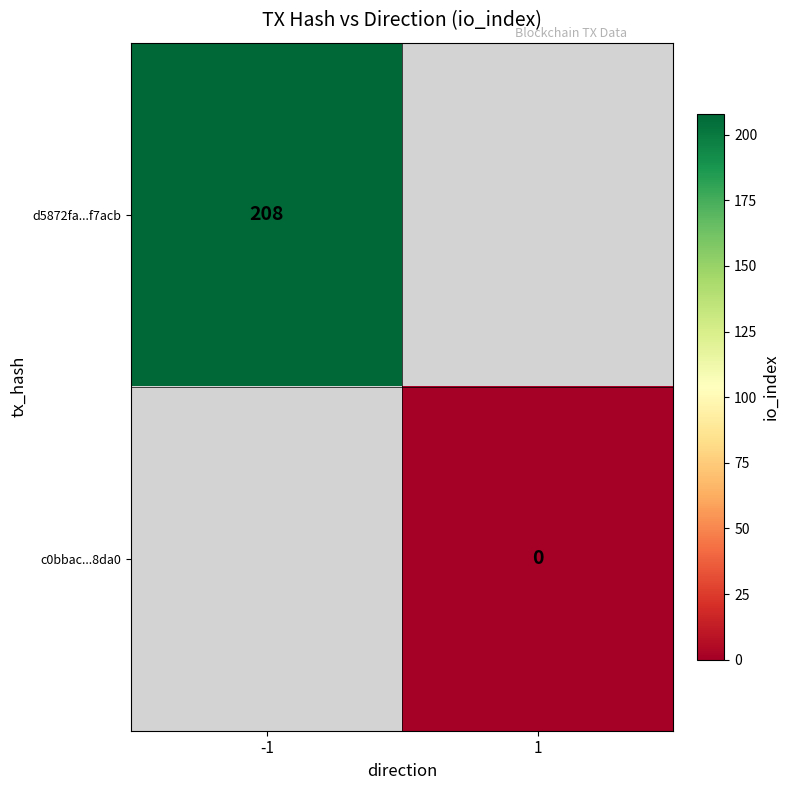

Is it true that d5872fa...f7acb equals 291 at -1?

False